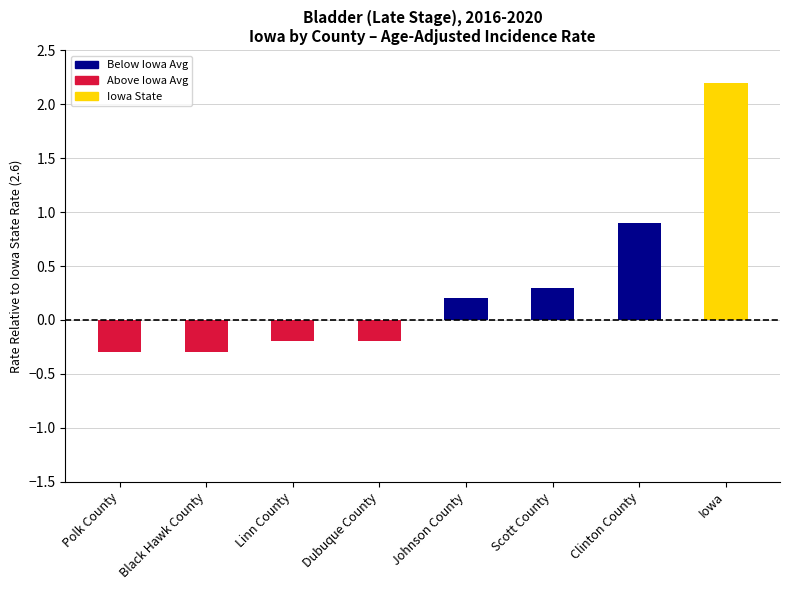

Reading right to left, list all the values displayed in this chart.

Iowa=2.2	Clinton County=0.9	Scott County=0.3	Johnson County=0.2	Dubuque County=-0.2	Linn County=-0.2	Black Hawk County=-0.3	Polk County=-0.3